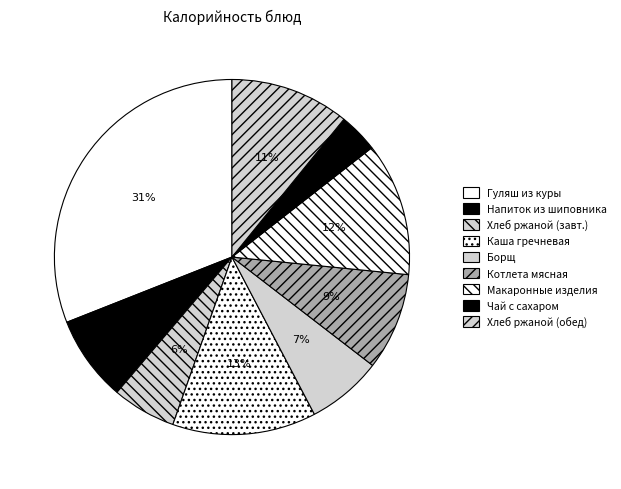

To the nearest percent, what is the average slice percentage?

11%